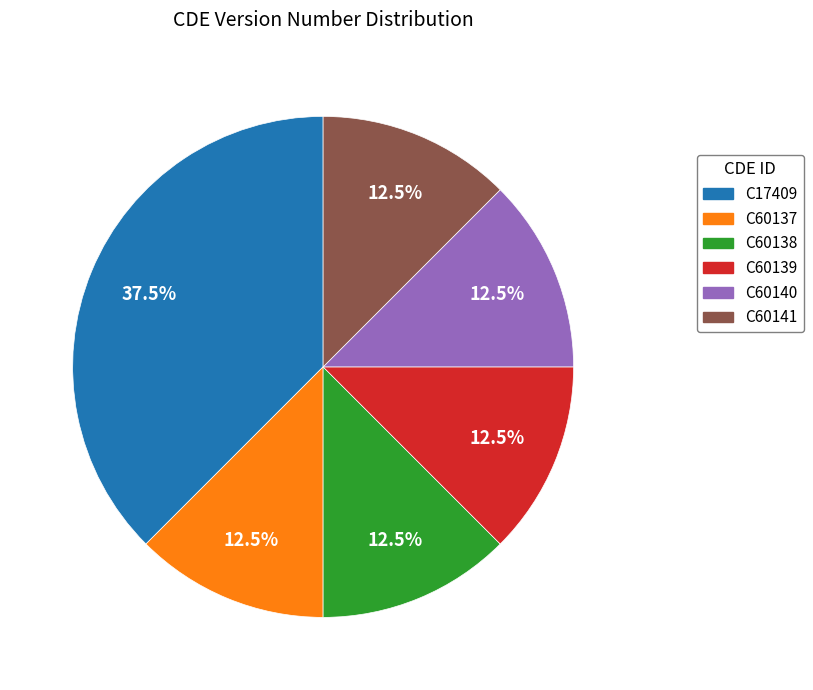

Which slice is the largest?

C17409